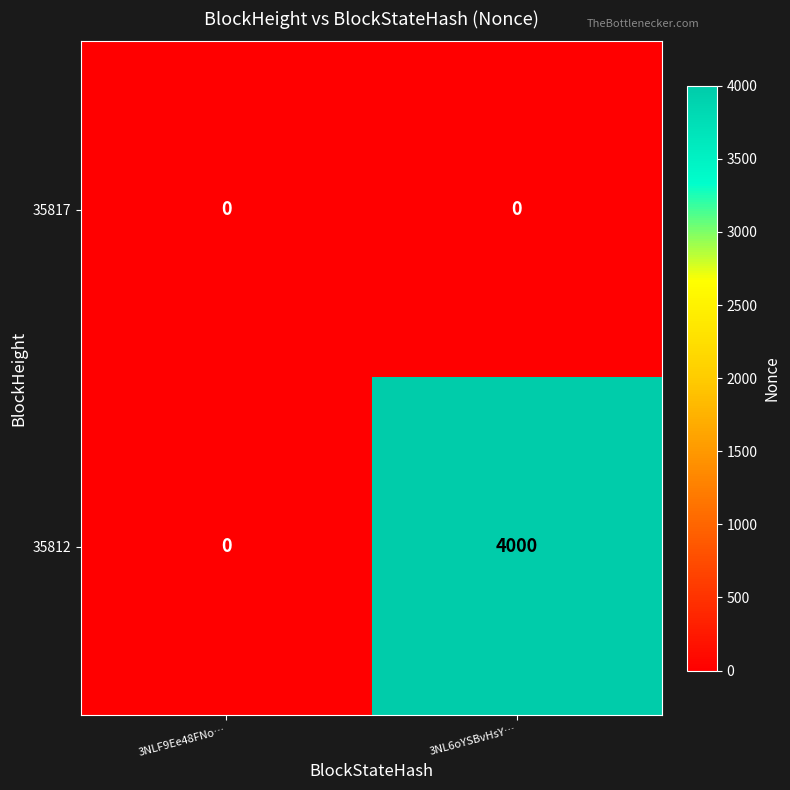

Count the number of categories in the chart.

2